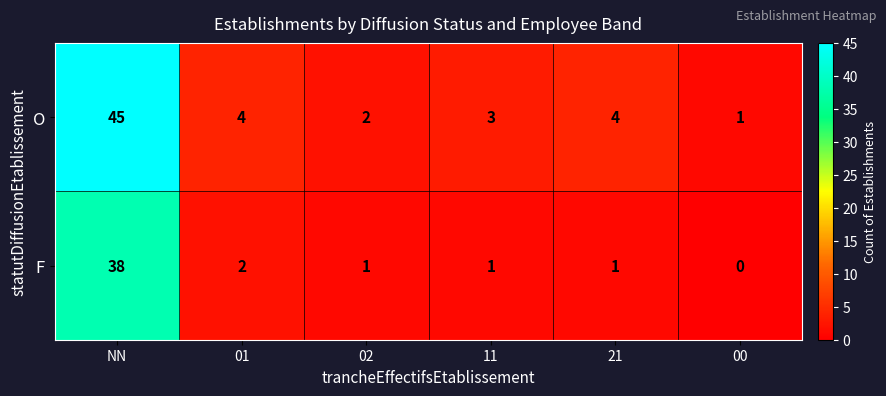

What is the approximate value of O at 11?

3